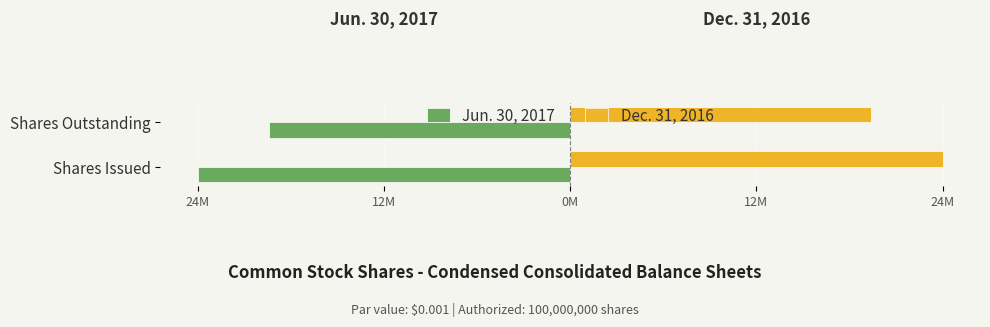

What are all the series names shown in the legend?

Jun. 30, 2017, Dec. 31, 2016